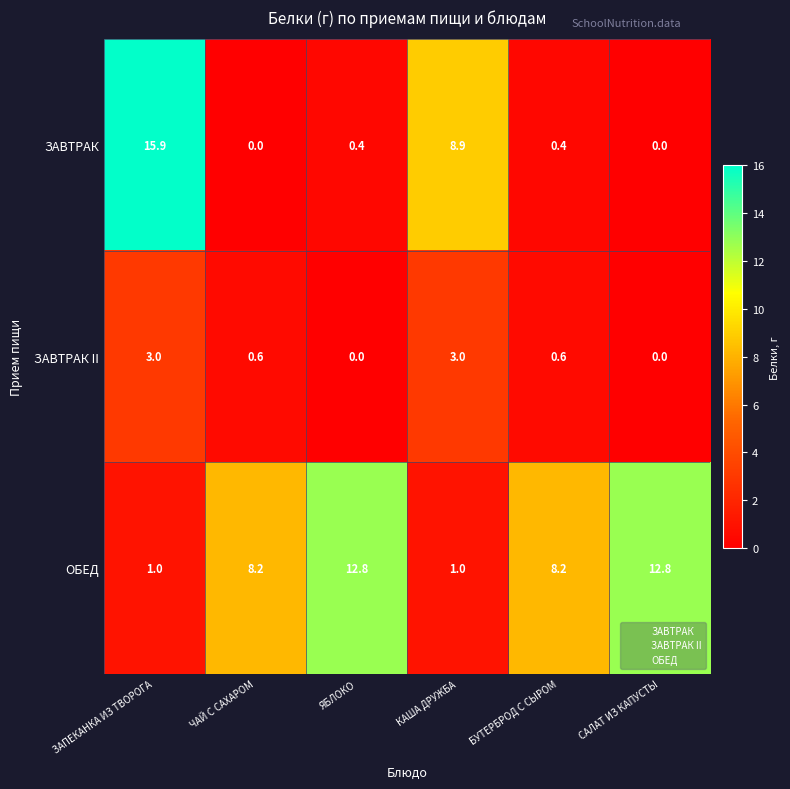

List the series in order of their overall mean, lowest first.

ЗАВТРАК II, ЗАВТРАК, ОБЕД